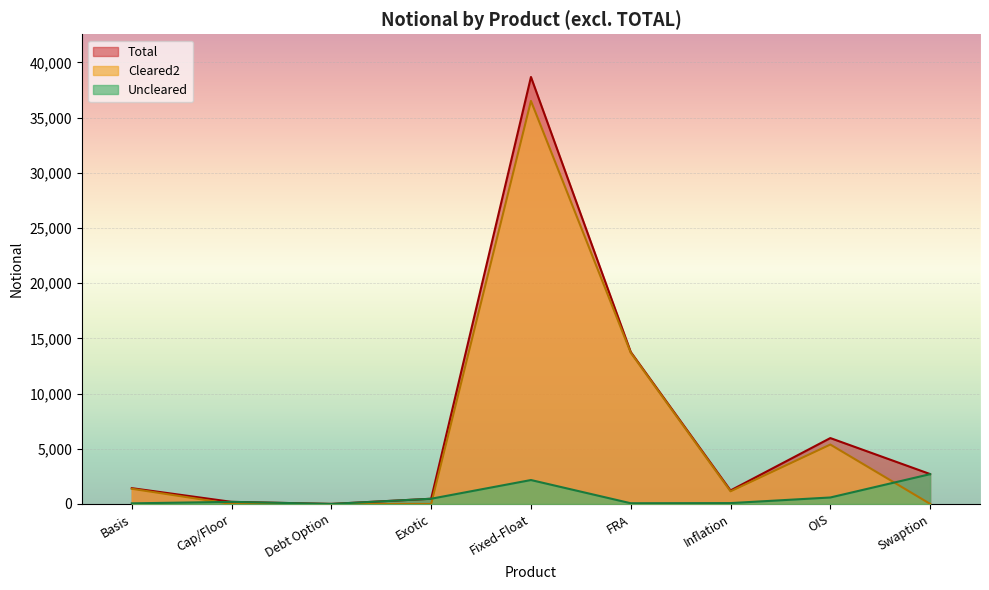

What is the value of the Cleared2 point at the 8th from the left?

5383